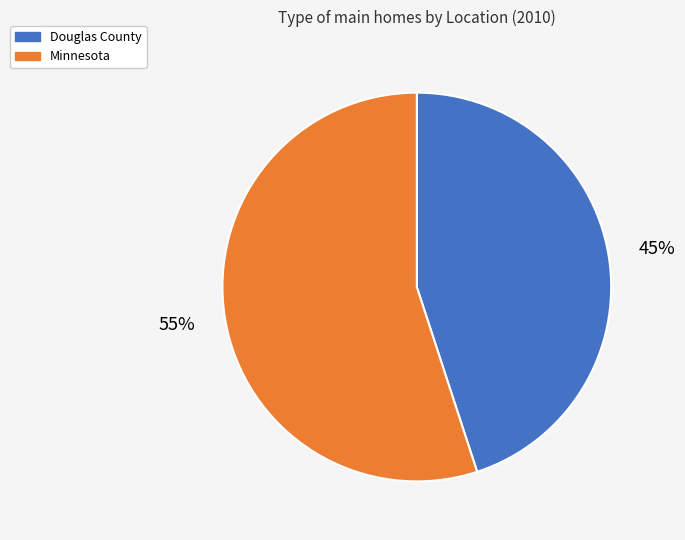

What is the smallest slice in the pie chart?

Douglas County